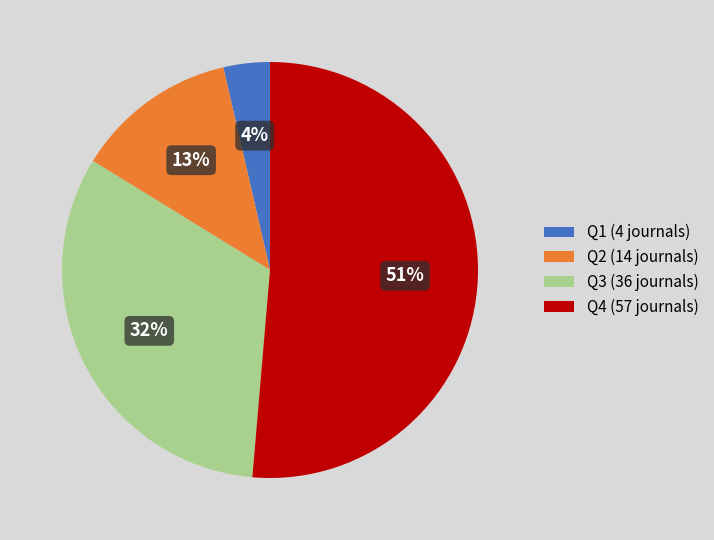

True or false: Q3 (36 journals) accounts for 32% of the total.

True